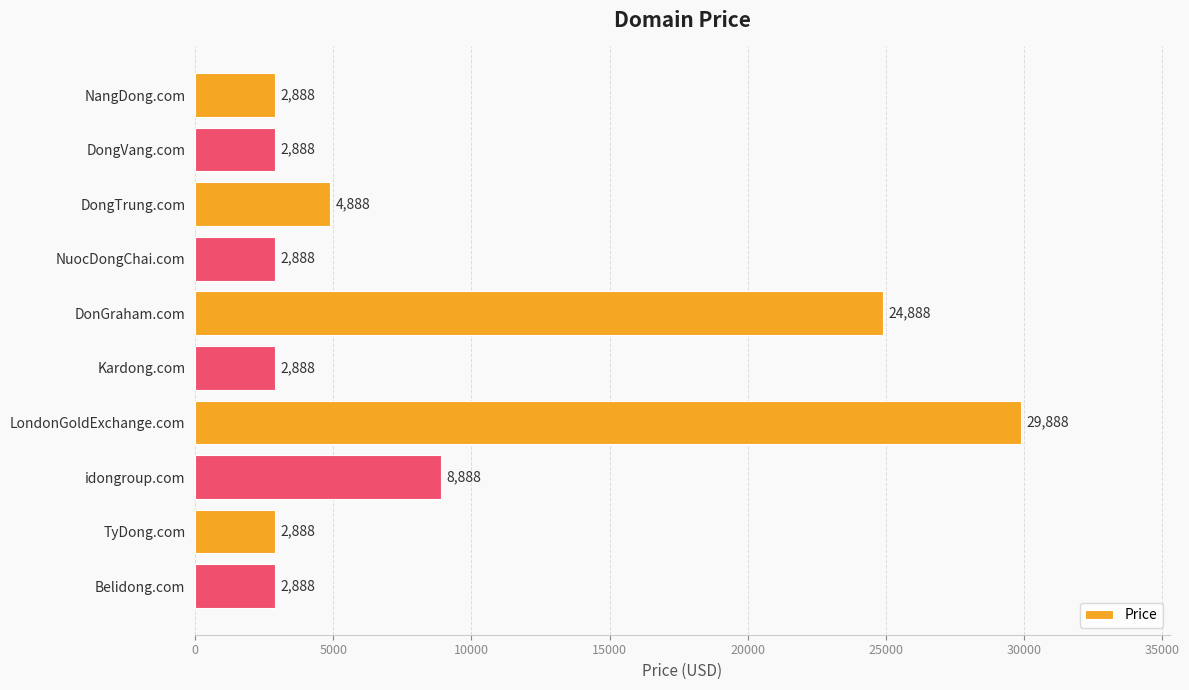

Reading top to bottom, list all the values displayed in this chart.

NangDong.com=2888	DongVang.com=2888	DongTrung.com=4888	NuocDongChai.com=2888	DonGraham.com=24888	Kardong.com=2888	LondonGoldExchange.com=29888	idongroup.com=8888	TyDong.com=2888	Belidong.com=2888